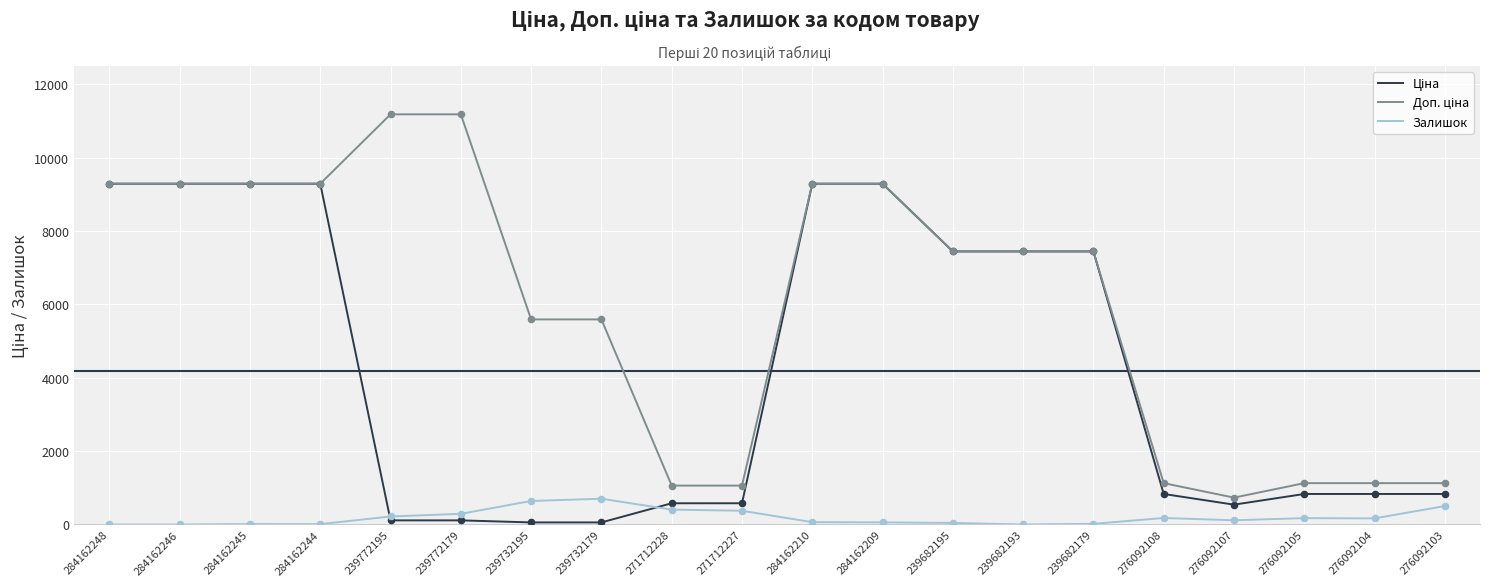

At how many categories does at least one series exceed 1984?

13